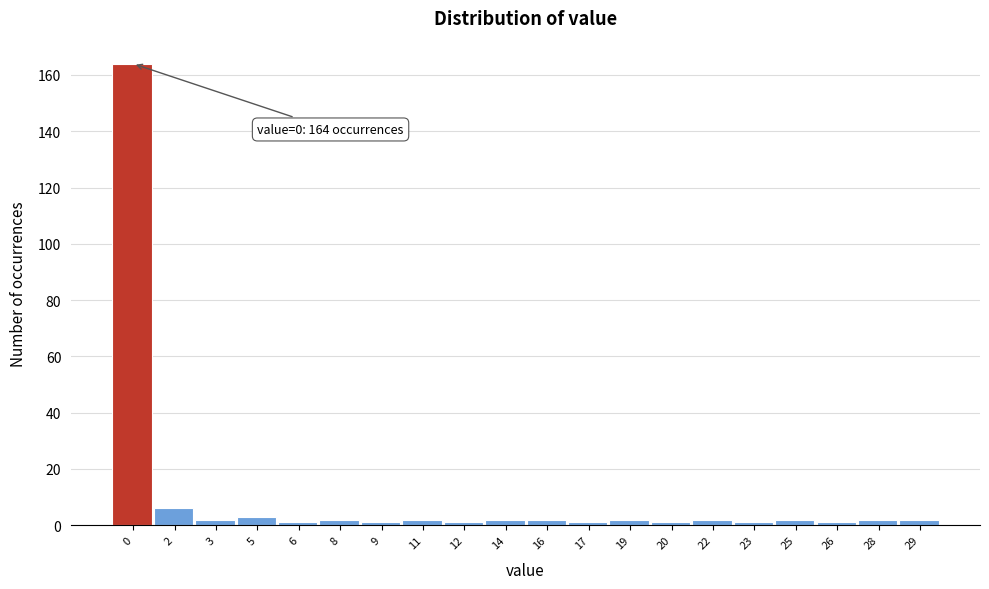

Reading left to right, transcribe all the data shown in this chart.

164	6	2	3	1	2	1	2	1	2	2	1	2	1	2	1	2	1	2	2